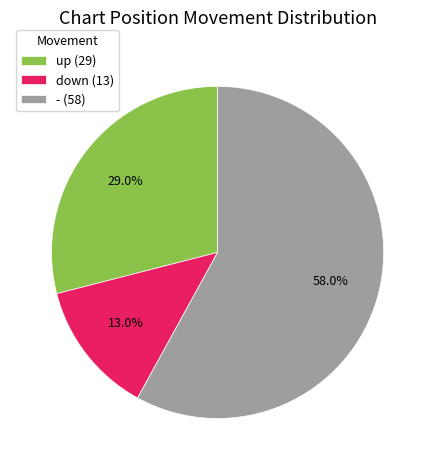

Approximately how many times larger is the value at up (29) compared to - (58)?

0.5